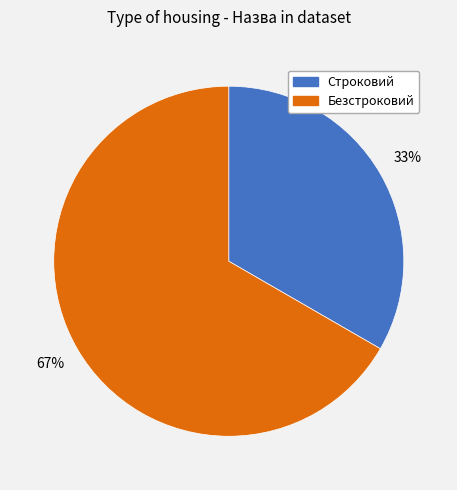

Between Строковий and Безстроковий, which is larger?

Безстроковий